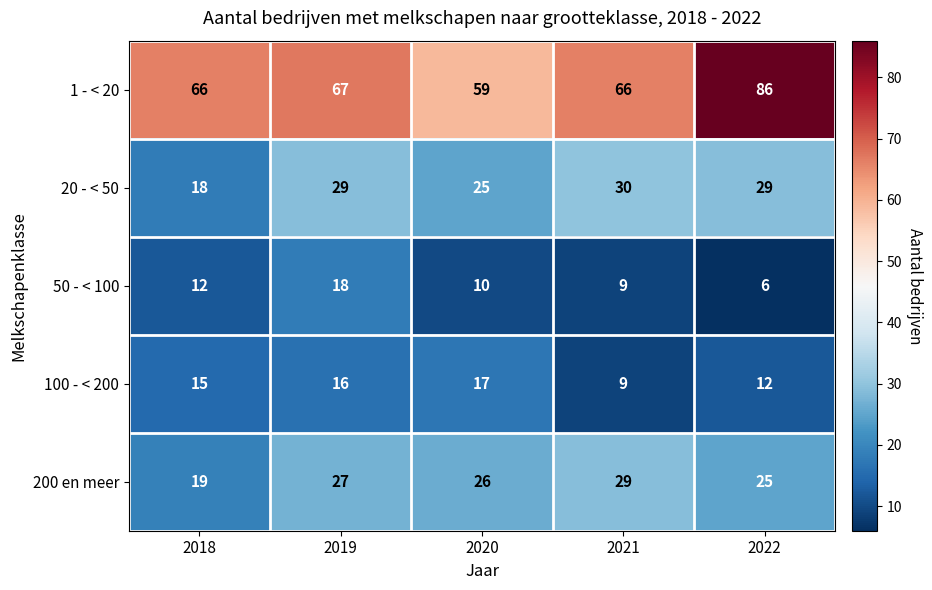

What is the difference between the highest and lowest values at 2018?

54